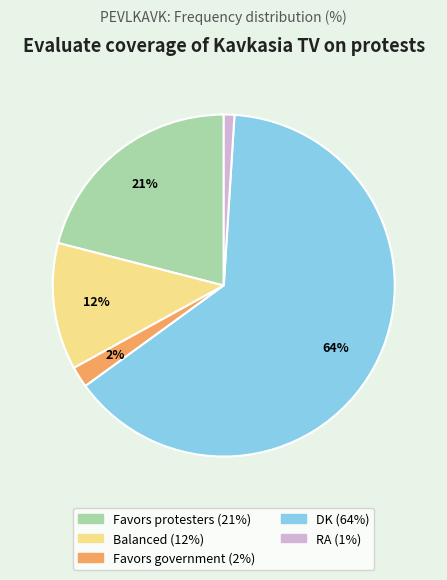

Count the number of slices in the pie.

5